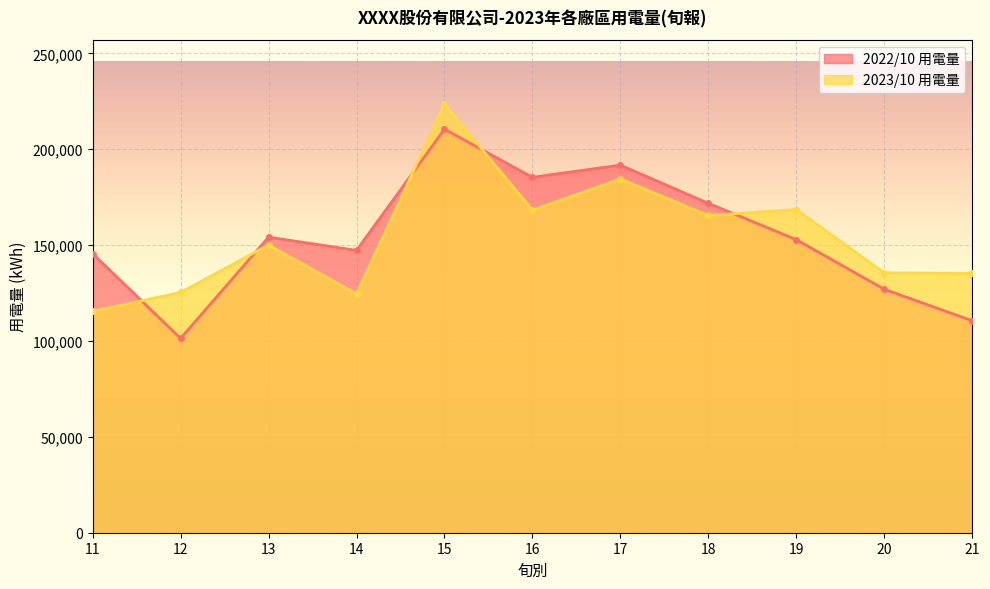

Which series has the largest total across all categories?

2022/10 用電量